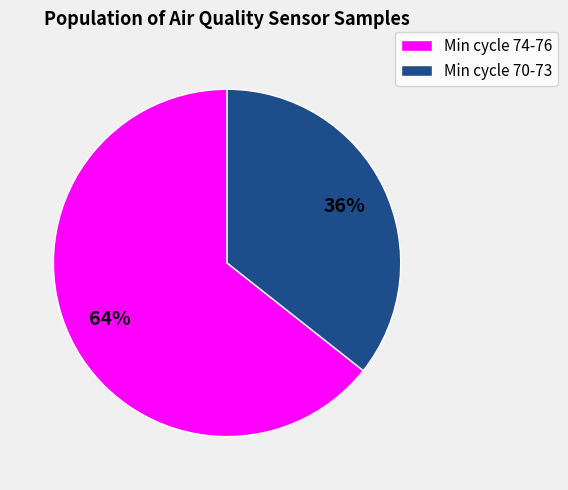

Is there any slice that represents more than half of the pie?

Yes